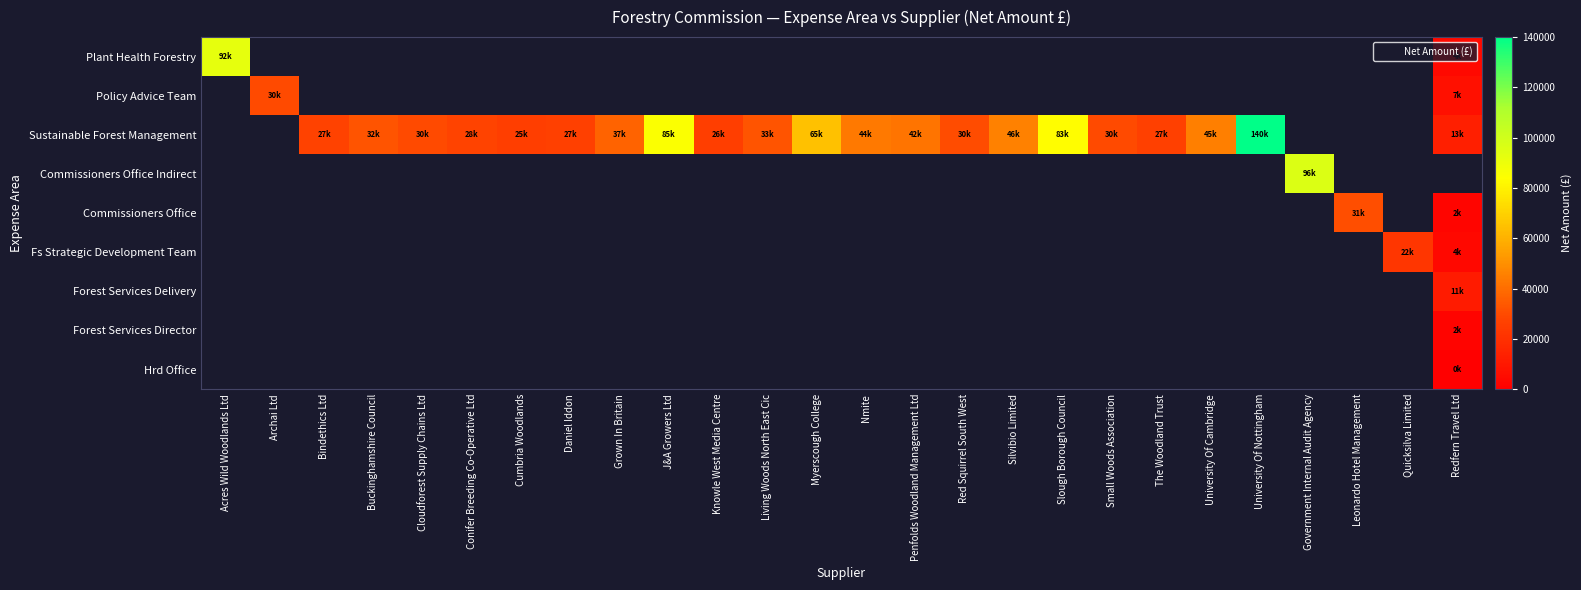

Which has a higher value, Redfern Travel Ltd or J&A Growers Ltd?

Redfern Travel Ltd